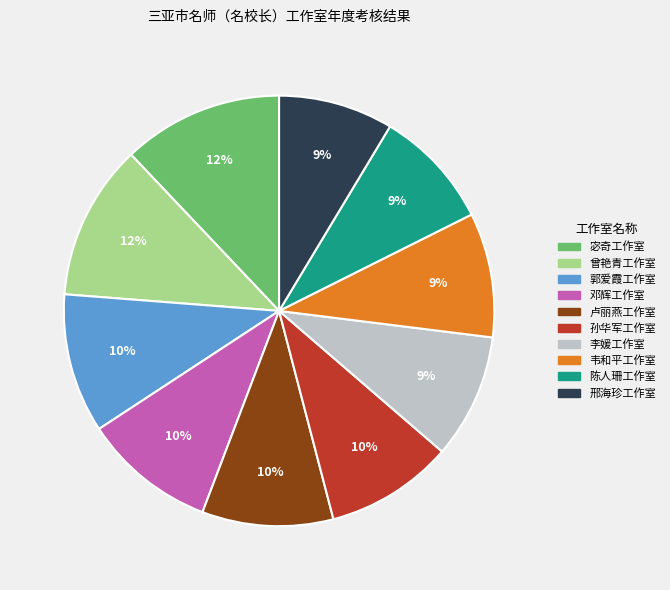

The 曾艳青工作室 slice represents 12% of the pie. True or false?

True